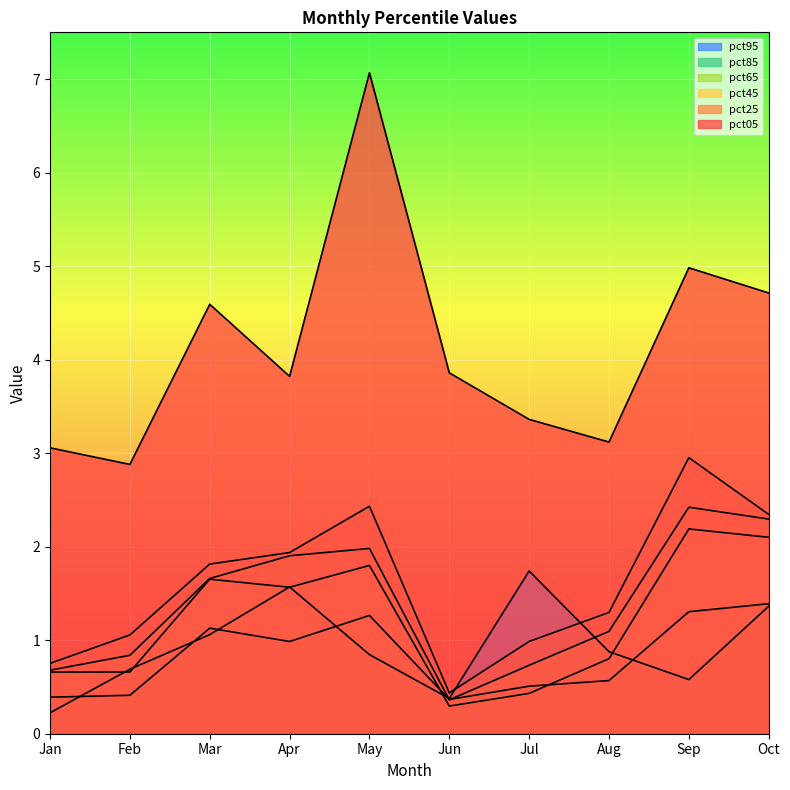

What is the sum of all pct05 values?

41.5